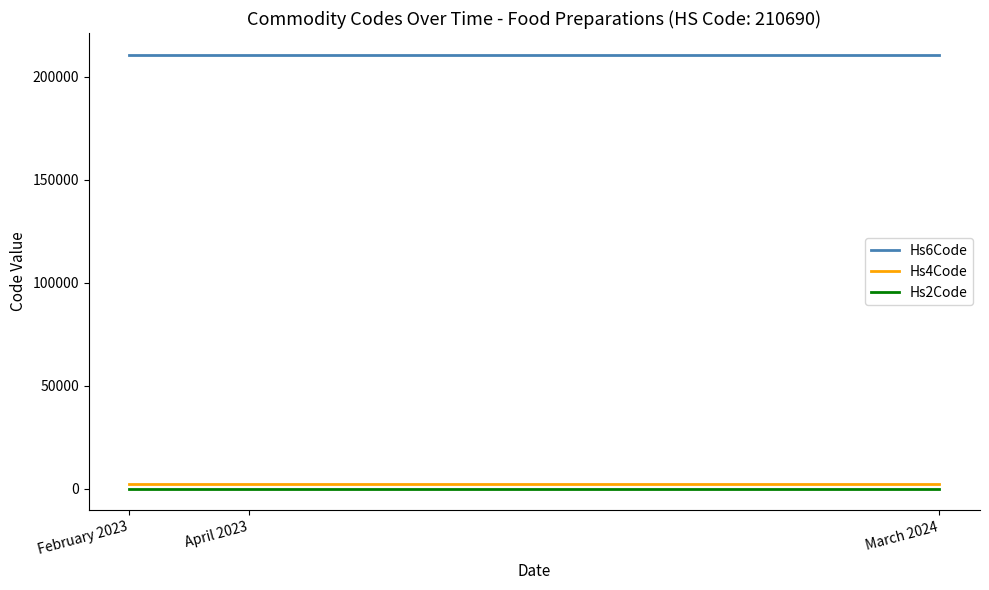

Reading left to right, list all the values displayed in this chart.

Hs6Code: 210690	210690	210690
Hs4Code: 2106	2106	2106
Hs2Code: 21	21	21